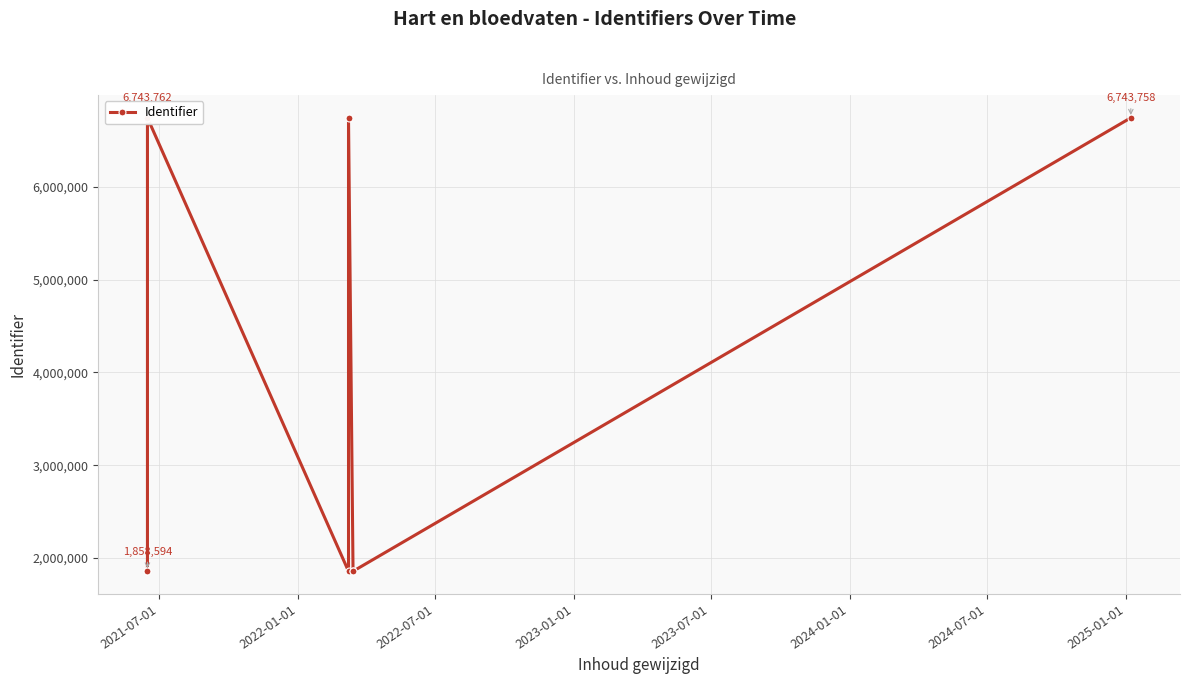

Reading left to right, what are all the values shown in this chart?

1858594	1858595	1858597	1858599	1858698	6743760	6743762	1858704	6743765	1858702	1858697	6743758